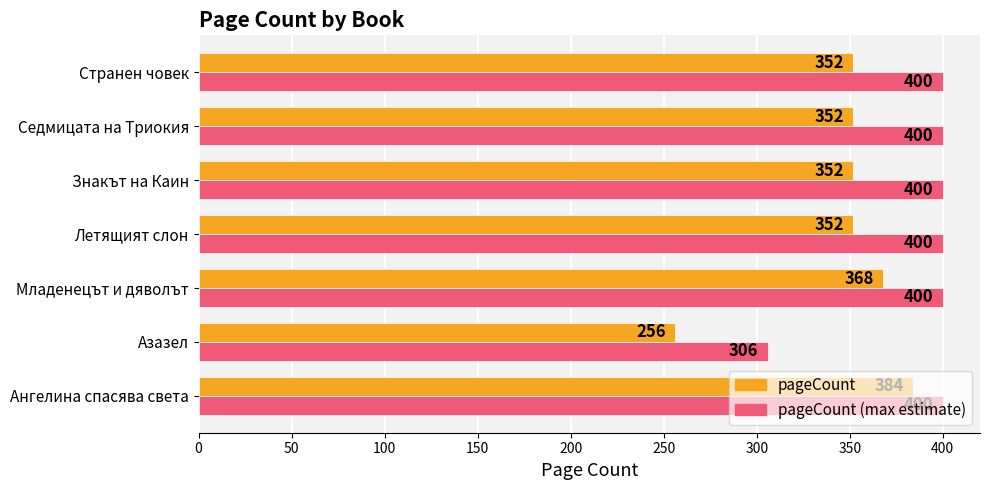

How many pageCount values are between 352 and 368?

5